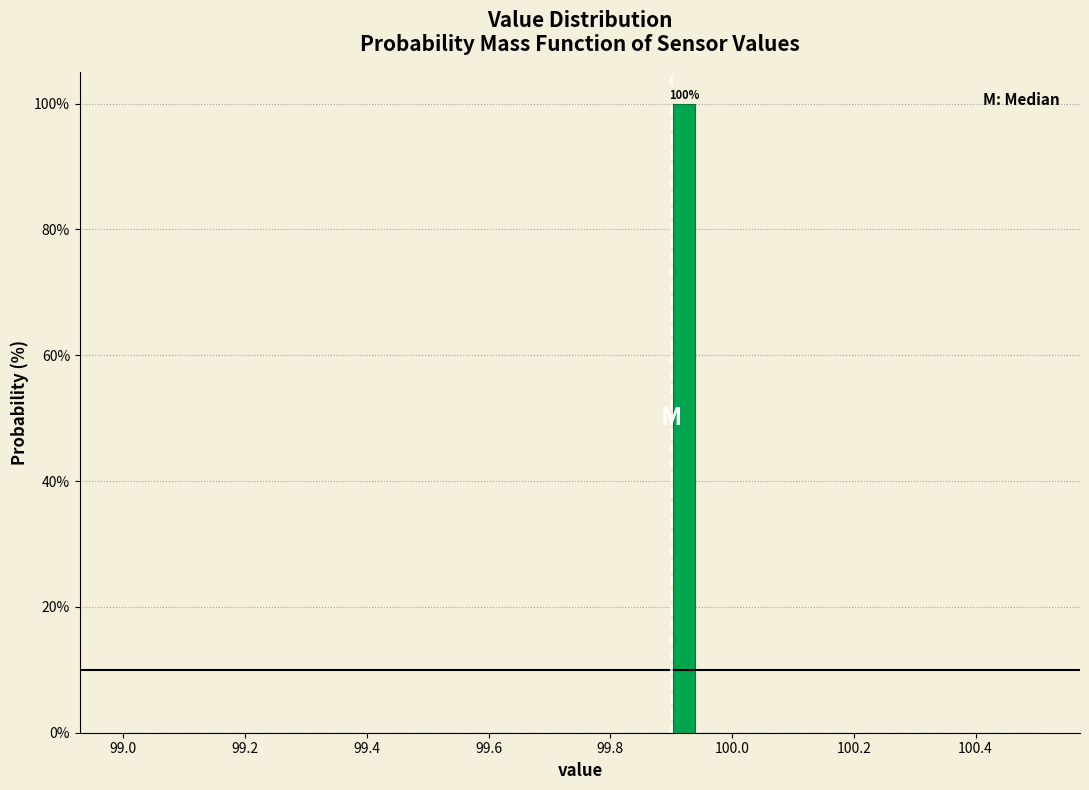

Read against the x-axis, roughly where is the centre of the tallest bar?

99.92